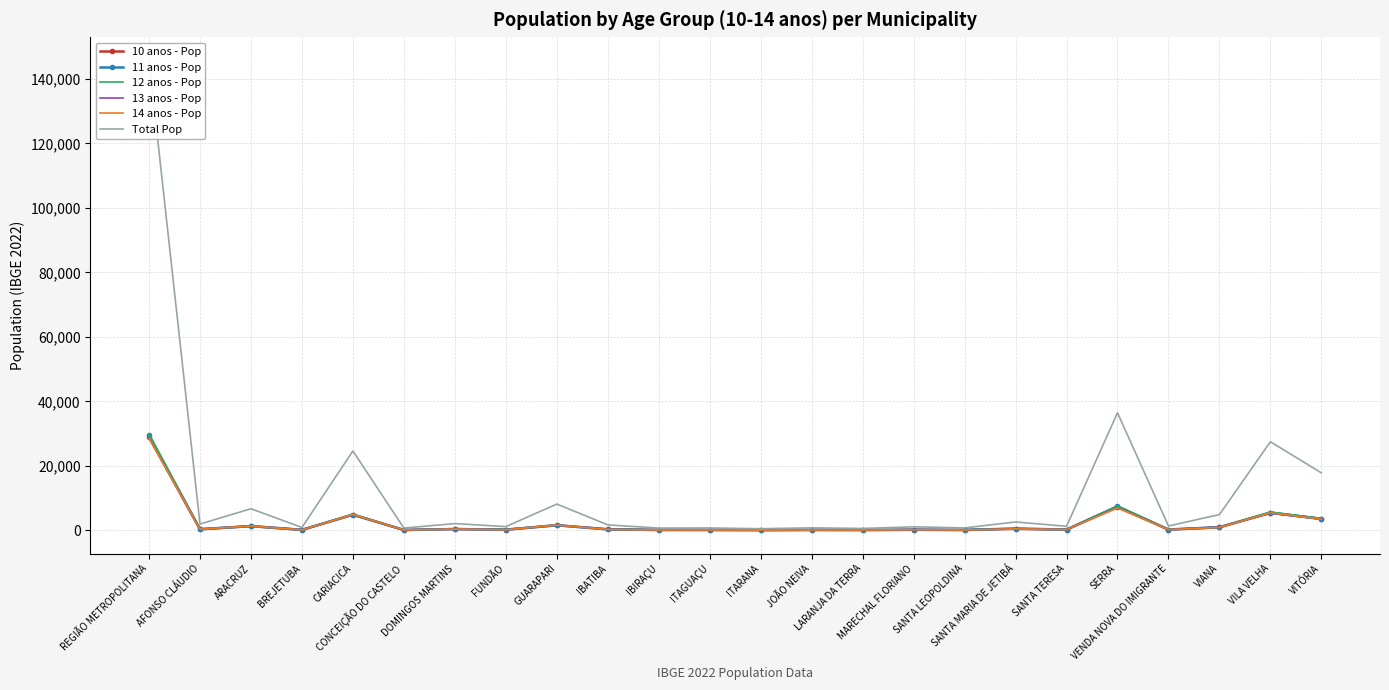

True or false: 11 anos - Pop has more than 0 points higher than both neighbors.

True